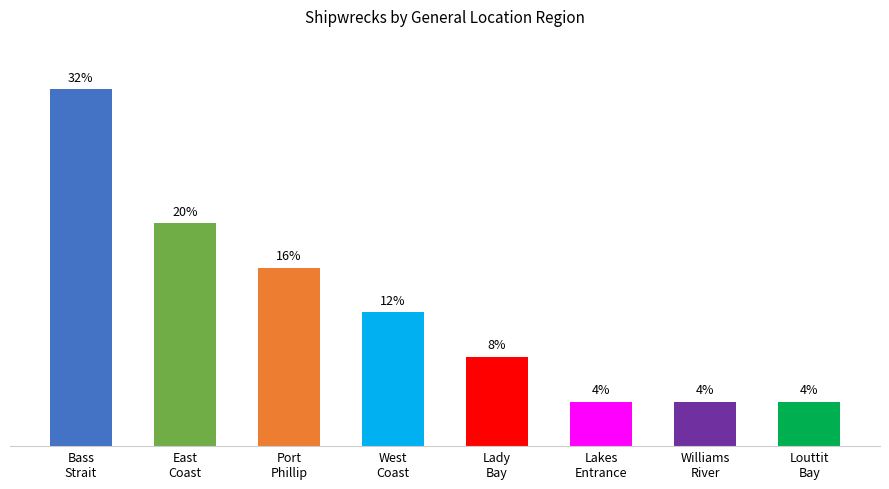

Are the bars horizontal?

No